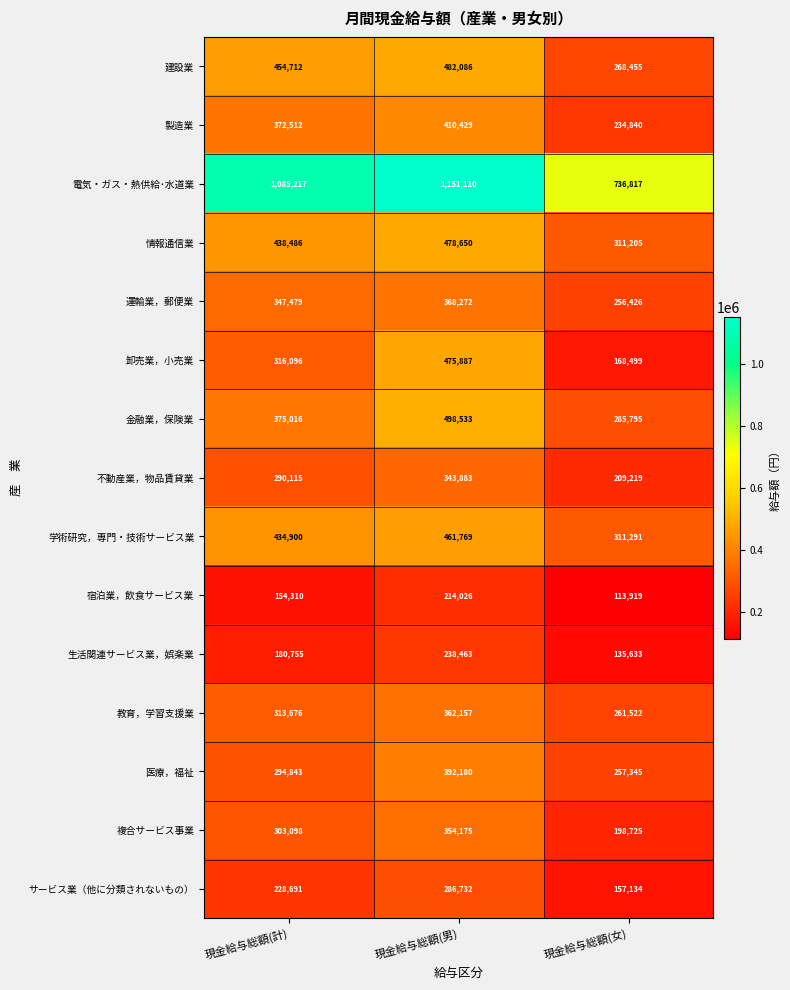

What is the spread (max minus min) of values at 現金給与総額(男)?

937084